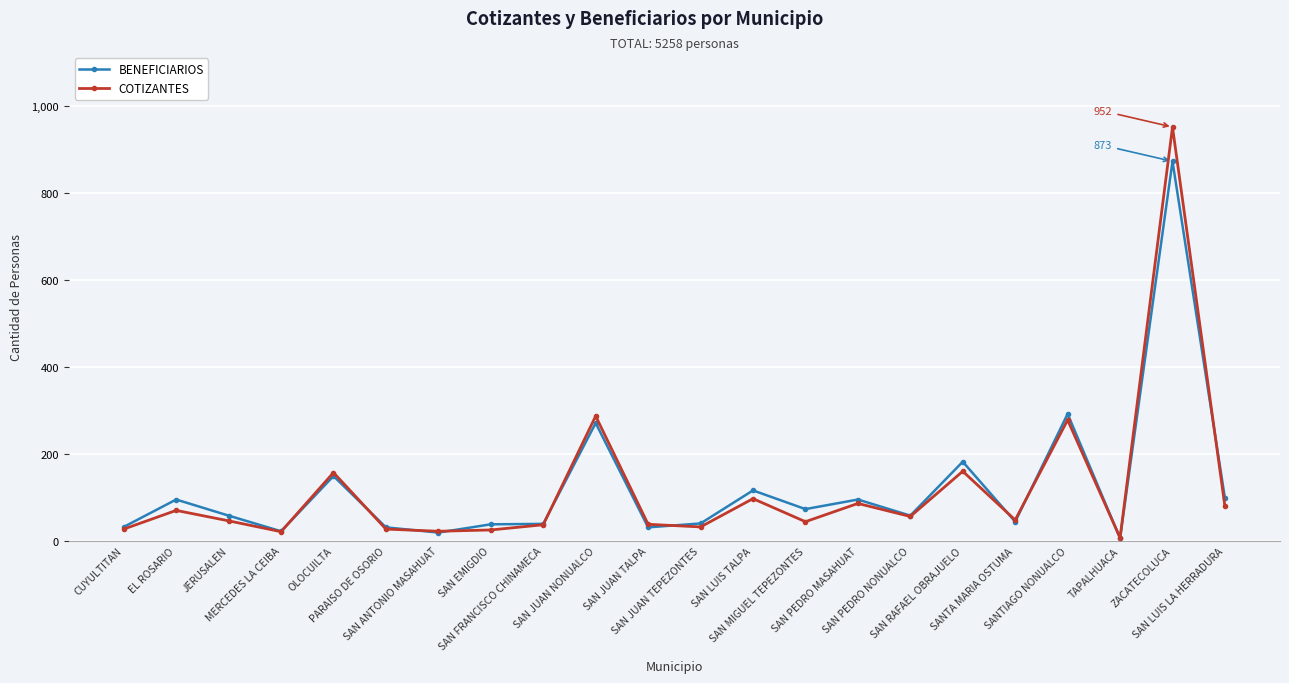

What is the approximate value of BENEFICIARIOS at SAN EMIGDIO, to the nearest 10?

40